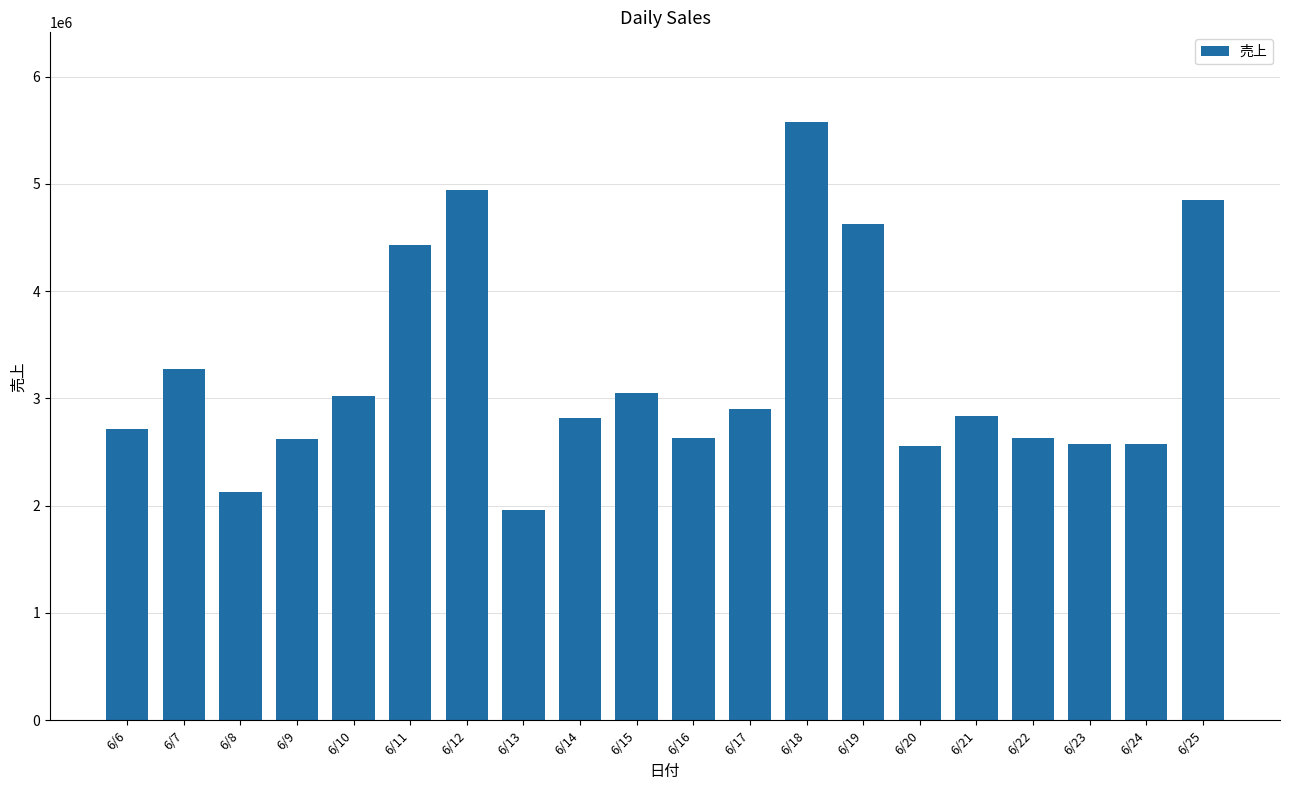

What is the change in value from 6/8 to 6/24?

+446618